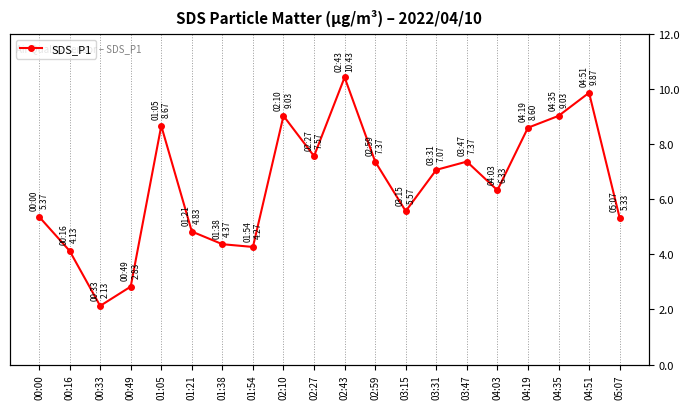

How many points are lower than both their immediate neighbors (excluding endpoints)?

5